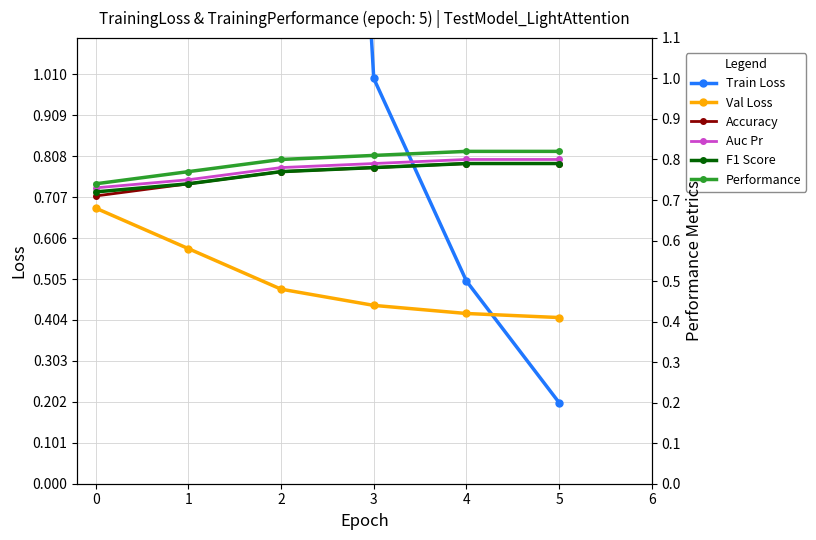

The value of Val Loss at 4 is 0.2. True or false?

False